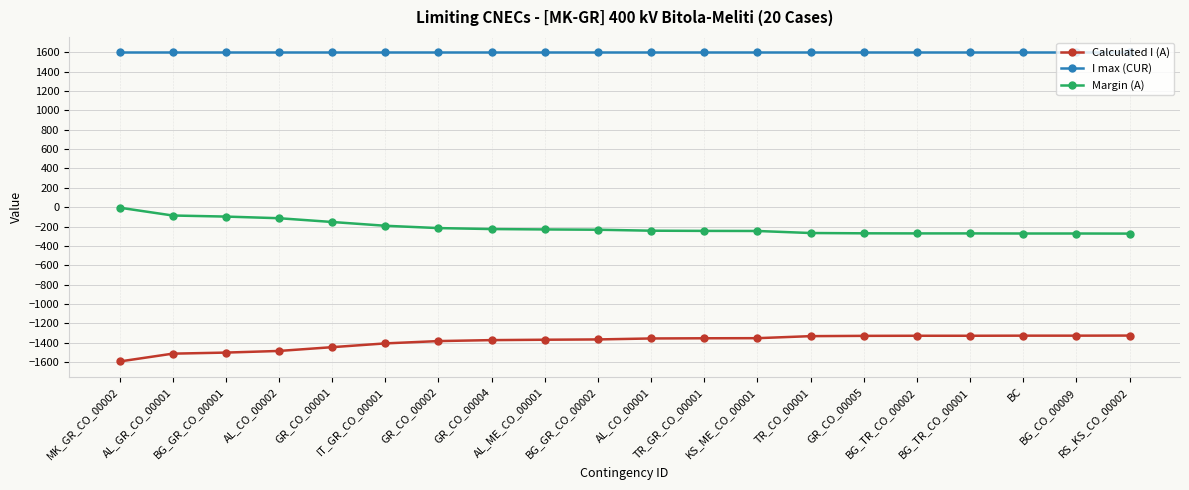

What is the value of the Margin (A) point at the 2nd from the left?

-86